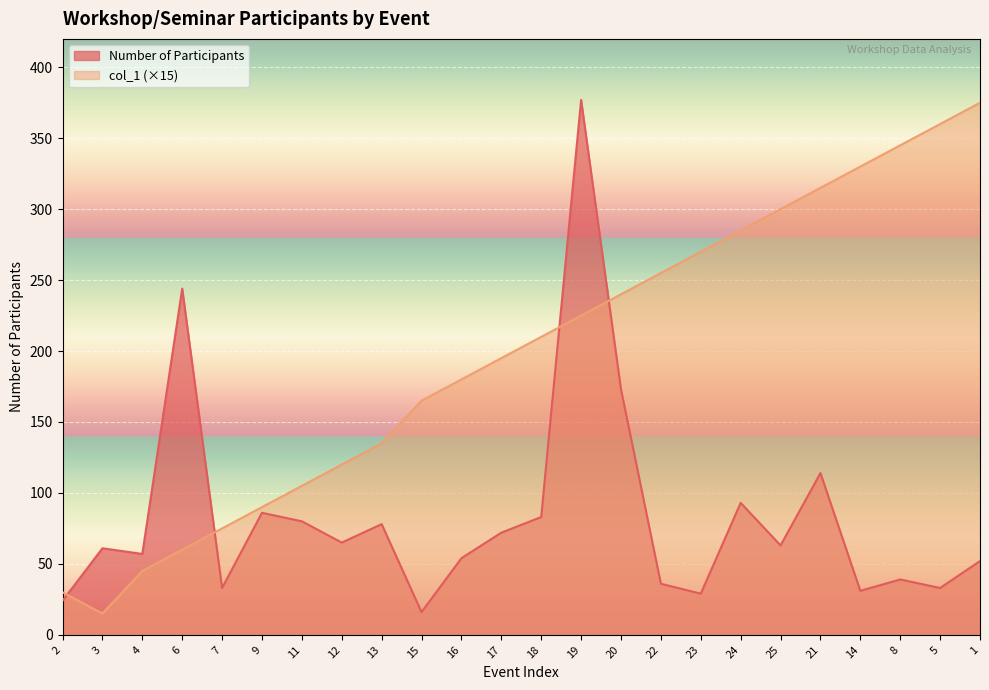

True or false: col_1 has more than 2 points higher than both neighbors.

False